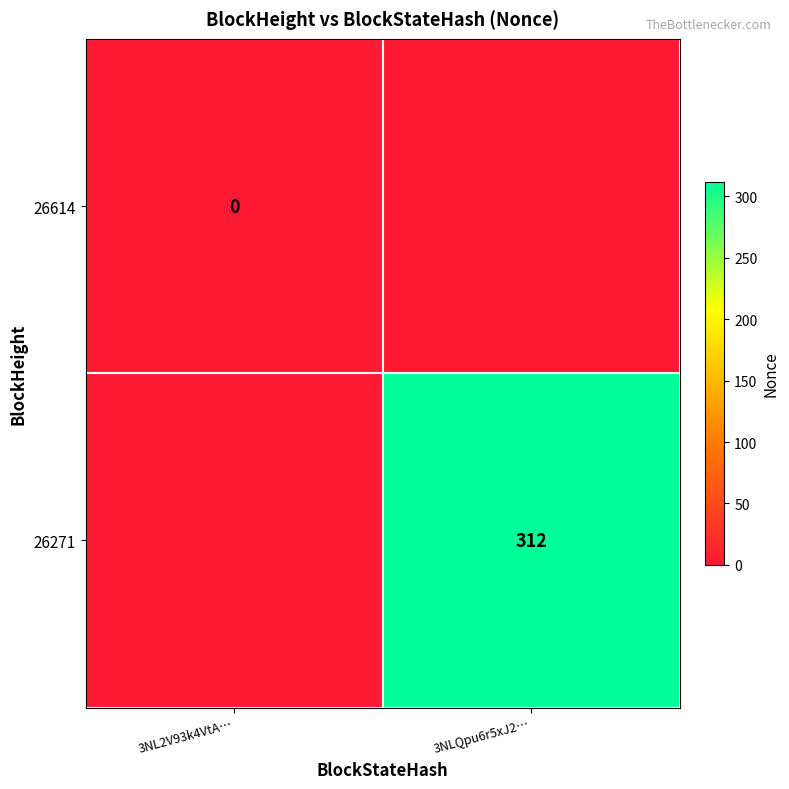

True or false: 26271 has a value of 198 at 3NLQpu6r5xJ2….

False